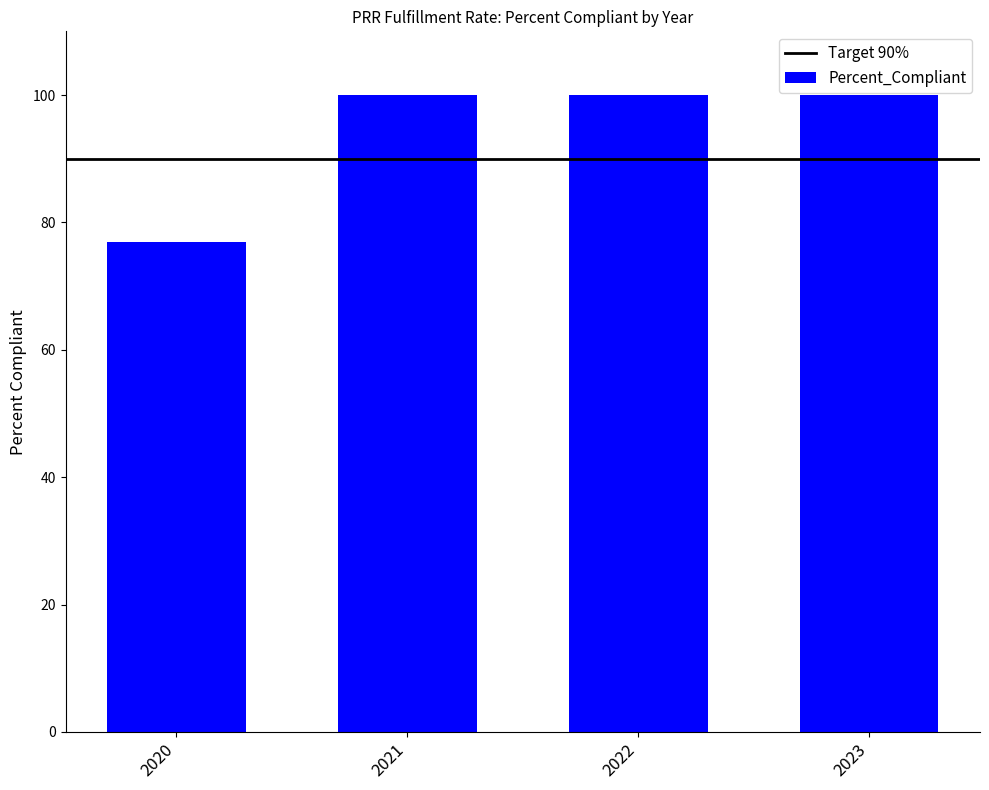

Reading left to right, extract all data points from this chart.

2020=76.9	2021=100.0	2022=100.0	2023=100.0